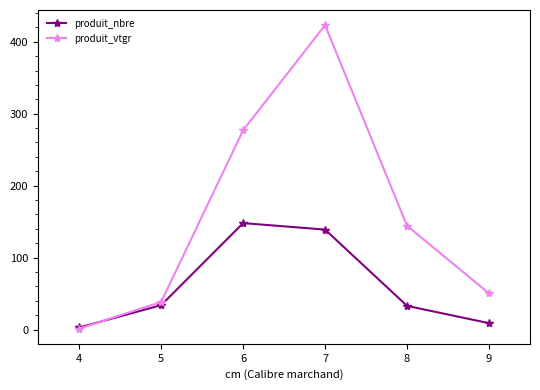

What is the value of the produit_vtgr point at the 3rd from the left?

277.0